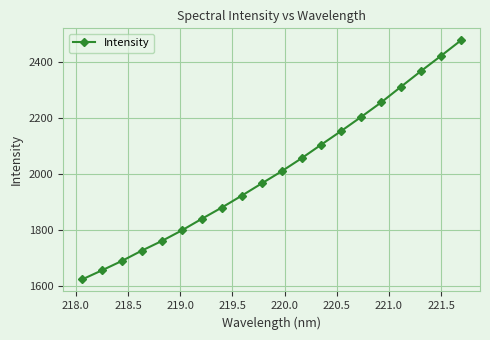

Reading left to right, what are all the values shown in this chart?

1624.0	1656.7	1690.3	1727.1	1761.6	1799.2	1840.5	1880.7	1923.1	1966.8	2010.2	2056.7	2106.1	2154.8	2205.0	2256.7	2313.0	2368.7	2422.9	2478.2